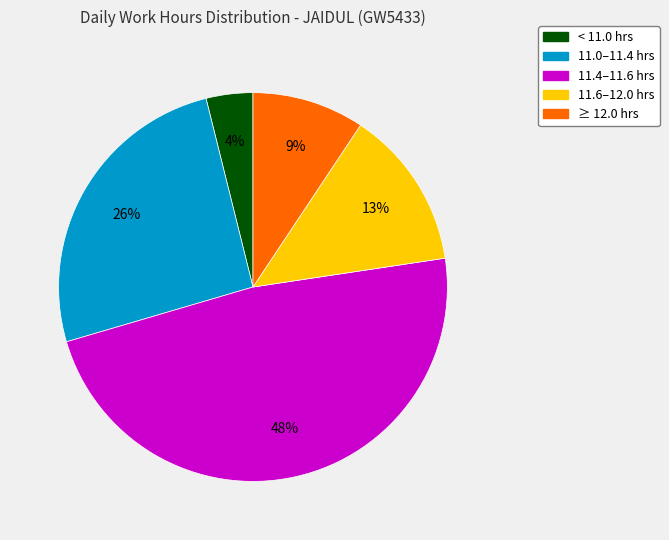

To the nearest percent, what is the difference between the largest and smallest slice percentages?

44%